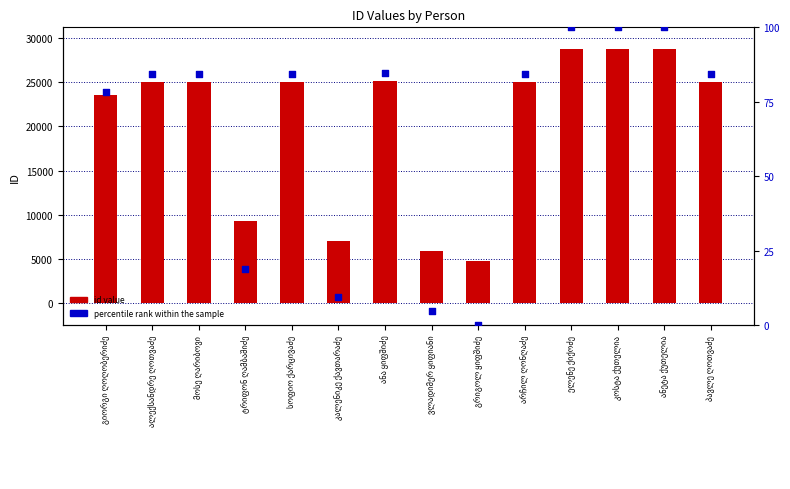

Which series reaches the maximum Y coordinate?

id value